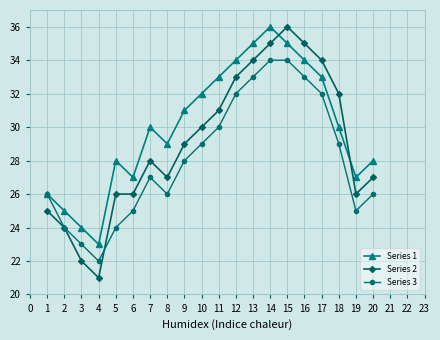

How many distinct data groups are displayed?

3